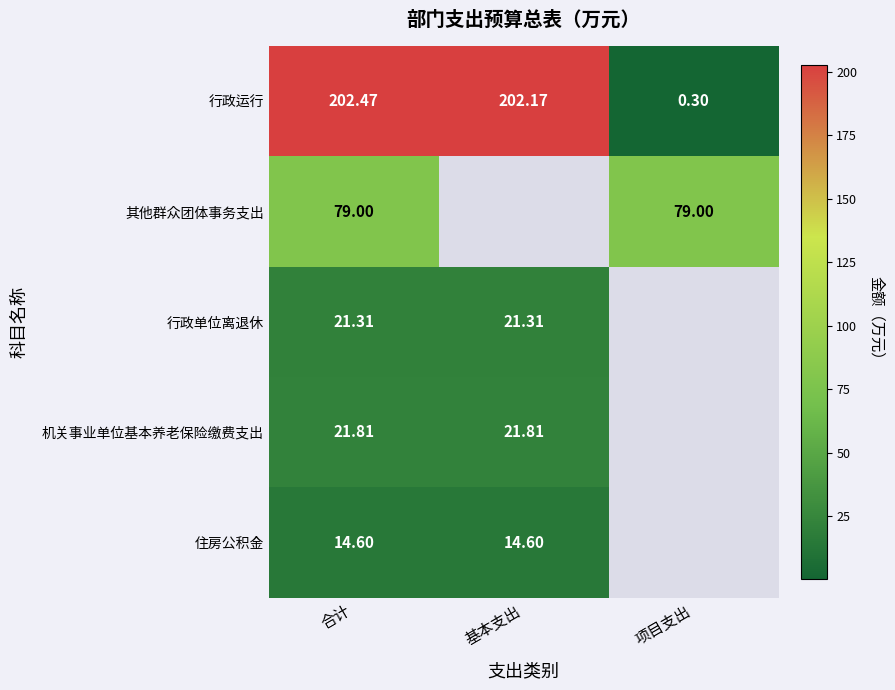

The 行政运行 series shows 354.0 at 合计. True or false?

False